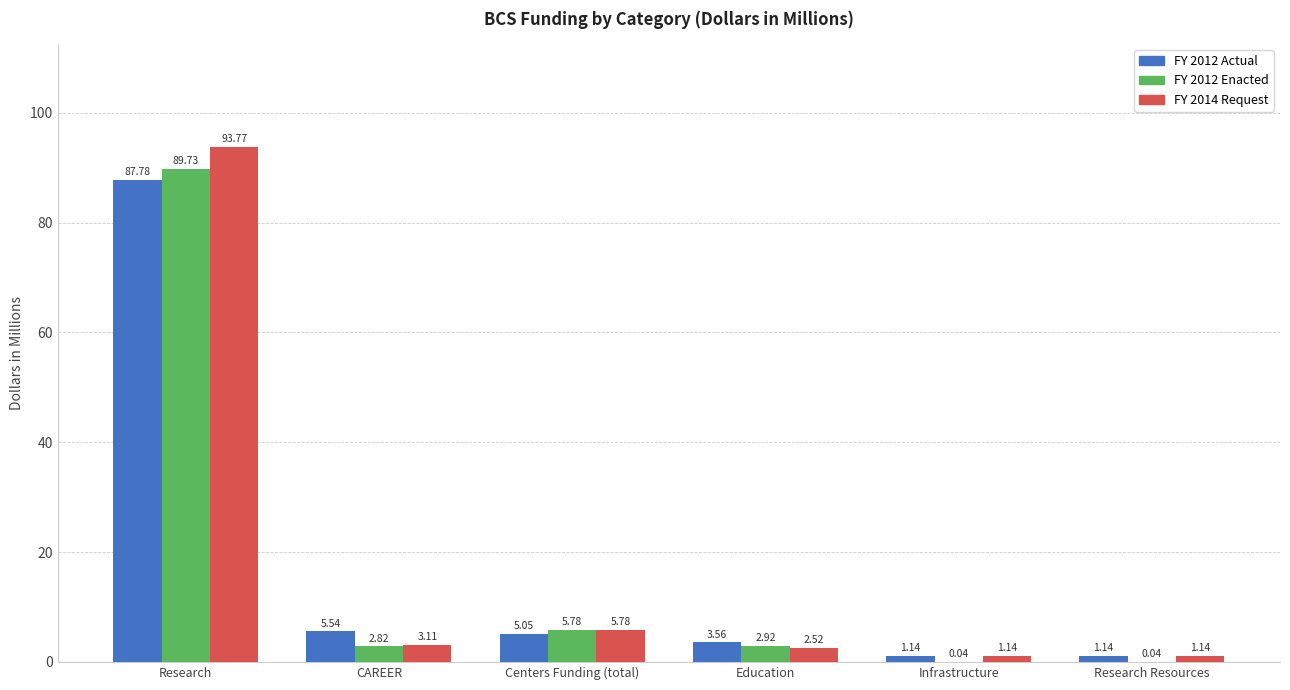

Is the value of FY 2012 Enacted at CAREER greater than the value of FY 2012 Actual at CAREER?

No